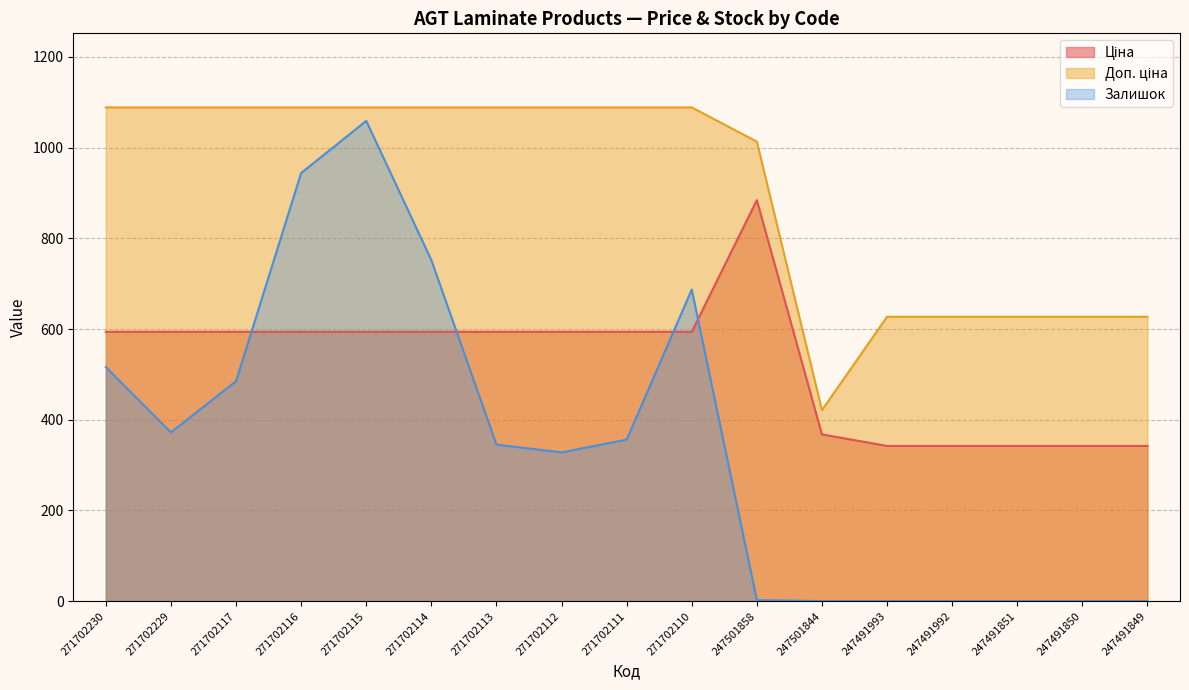

Reading right to left, extract all data points from this chart.

Ціна: 342.1	342.1	342.1	342.1	342.1	367.6	884.2	593.8	593.8	593.8	593.8	593.8	593.8	593.8	593.8	593.8	593.8
Доп. ціна: 627.0	627.0	627.0	627.0	627.0	421.0	1013.2	1088.8	1088.8	1088.8	1088.8	1088.8	1088.8	1088.8	1088.8	1088.8	1088.8
Залишок: 0.0	0.0	0.0	0.0	0.0	0.0	2.0	687.0	356.0	328.0	345.0	752.0	1059.0	944.0	485.0	372.0	516.0